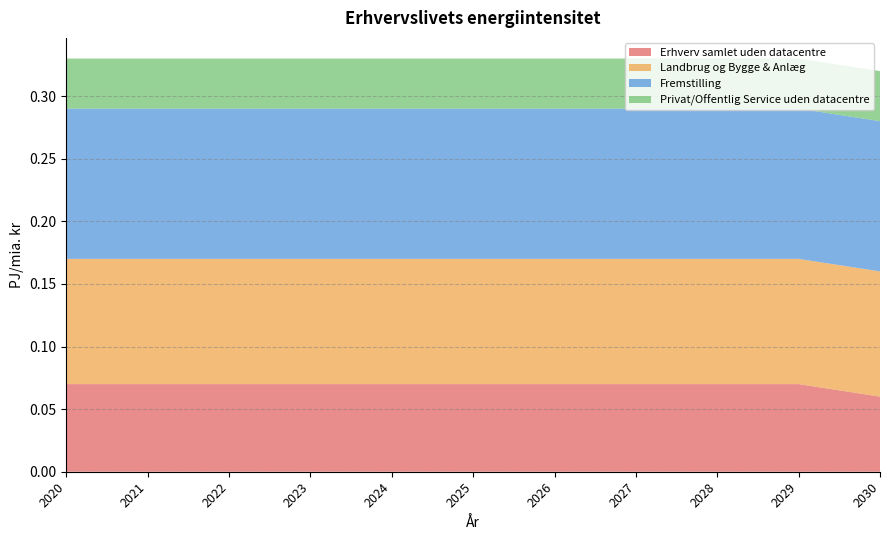

Reading left to right, what are all the values shown in this chart?

Erhverv samlet uden datacentre: 0.1	0.1	0.1	0.1	0.1	0.1	0.1	0.1	0.1	0.1	0.1
Landbrug og Bygge & Anlæg: 0.1	0.1	0.1	0.1	0.1	0.1	0.1	0.1	0.1	0.1	0.1
Fremstilling: 0.1	0.1	0.1	0.1	0.1	0.1	0.1	0.1	0.1	0.1	0.1
Privat/Offentlig Service uden datacentre: 0.0	0.0	0.0	0.0	0.0	0.0	0.0	0.0	0.0	0.0	0.0